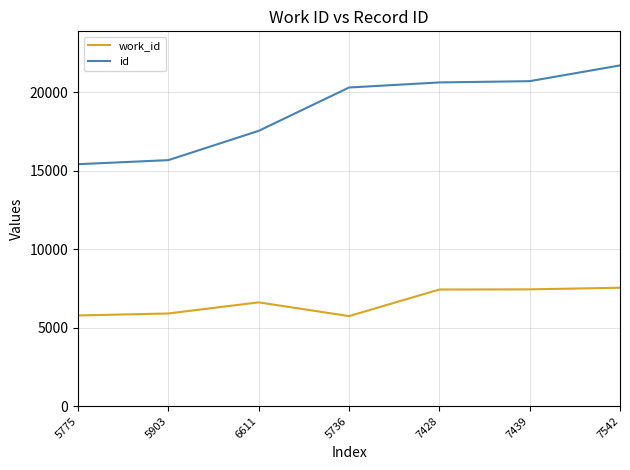

Where is id nearest to the value 18557?

6611